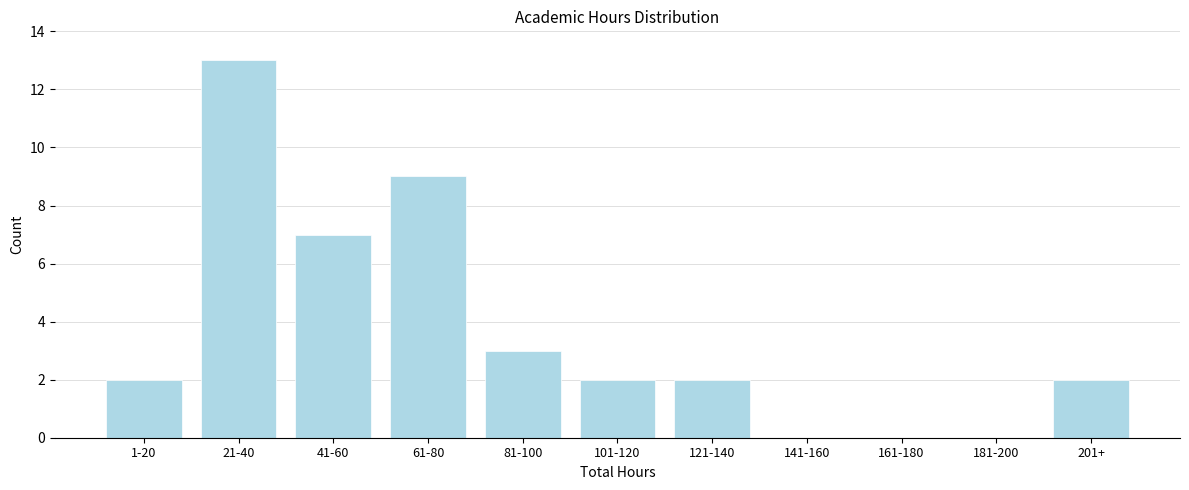

Reading left to right, what are all the values shown in this chart?

1-20=2	21-40=13	41-60=7	61-80=9	81-100=3	101-120=2	121-140=2	141-160=0	161-180=0	181-200=0	201+=2